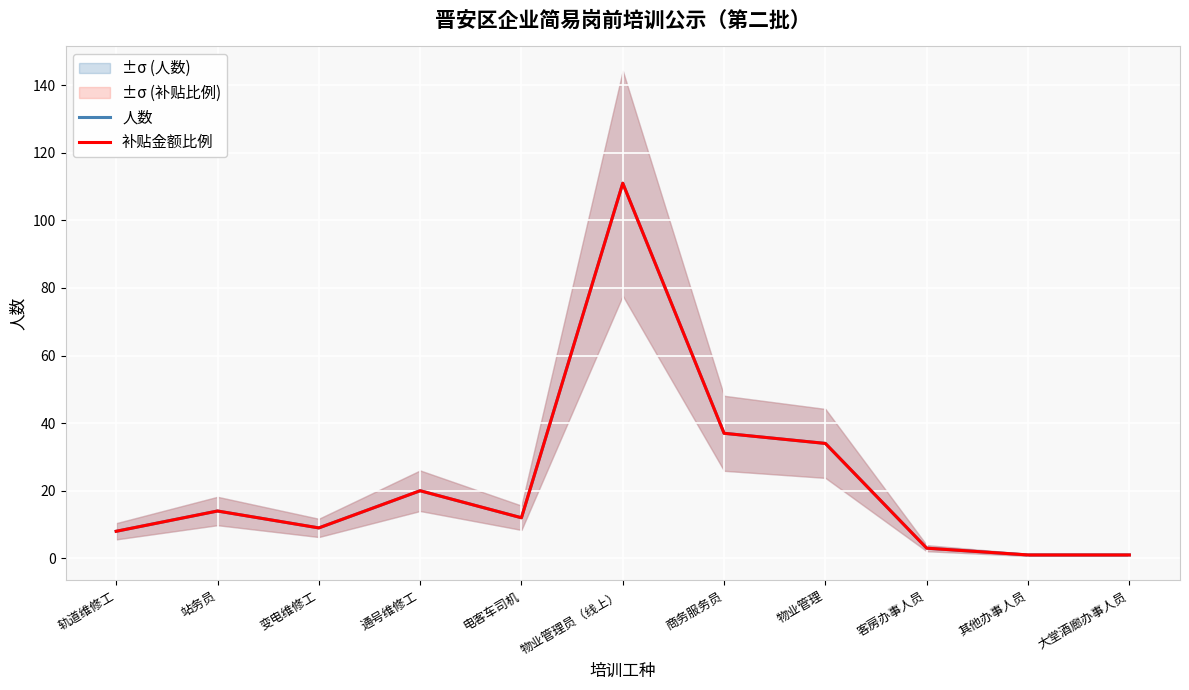

What is the sum of the 人数 values at 其他办事人员 and 站务员?

15